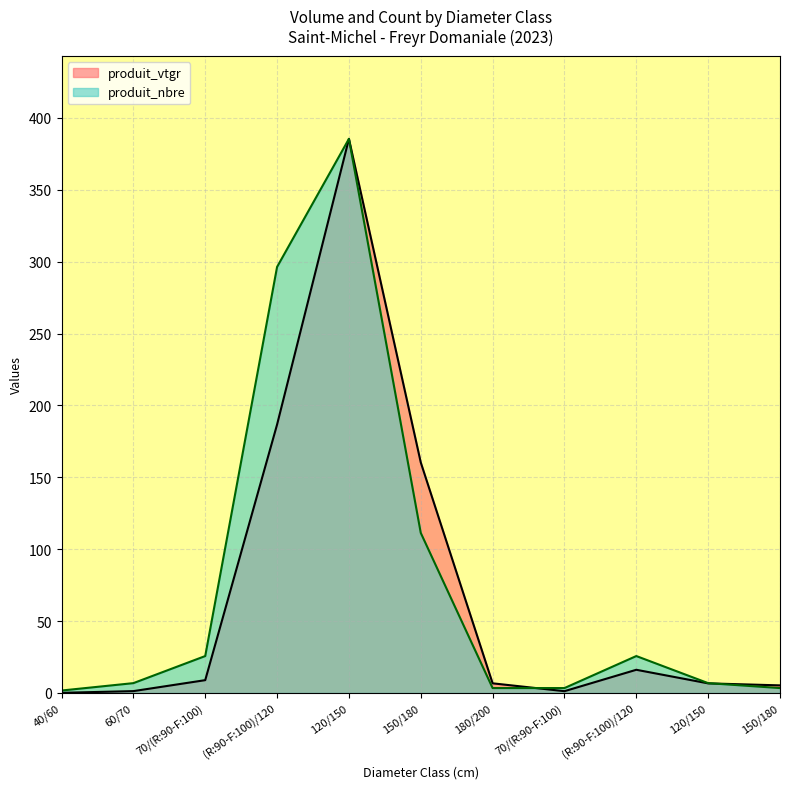

What is the difference between the maximum and minimum values in the produit_nbre series?

383.7